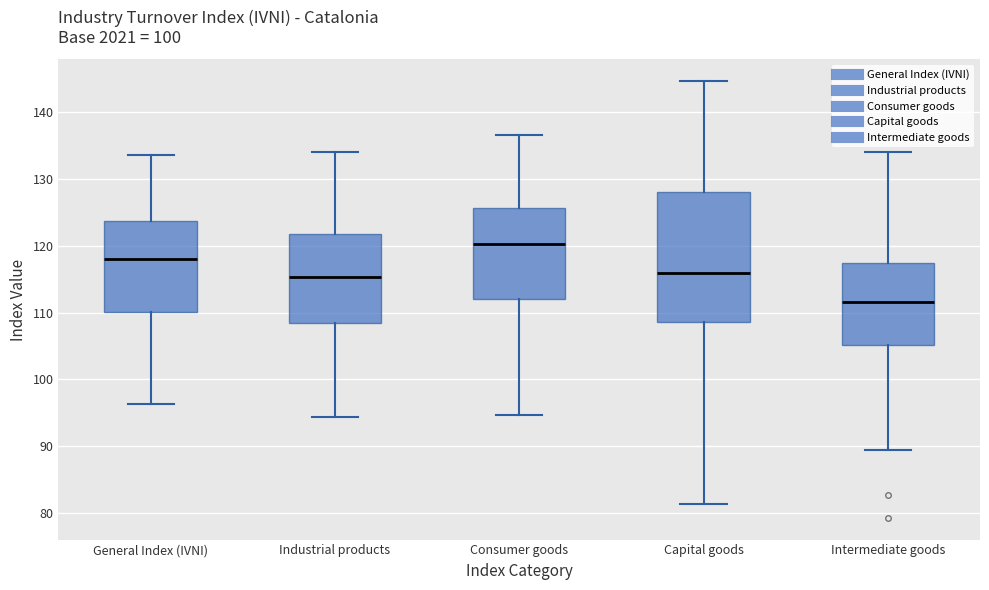

Reading left to right, read every box against the y-axis: the position of its median line, the range the box covers, and the ends of its whiskers. The values are not printed on the chart, so give them approximately, as read against the axis.

General Index (IVNI): median 118, box 110 to 124, whiskers 96 to 134
Industrial products: median 115, box 109 to 122, whiskers 94 to 134
Consumer goods: median 120, box 112 to 126, whiskers 95 to 137
Capital goods: median 116, box 109 to 128, whiskers 81 to 145
Intermediate goods: median 112, box 105 to 117, whiskers 89 to 134